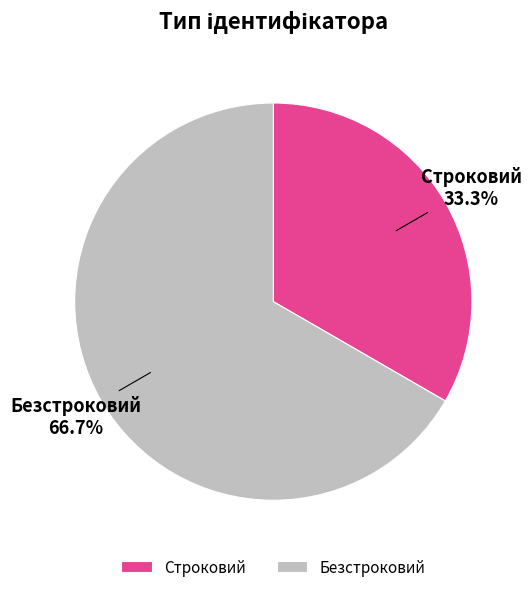

To the nearest percent, what percentage of the pie is Безстроковий?

67%